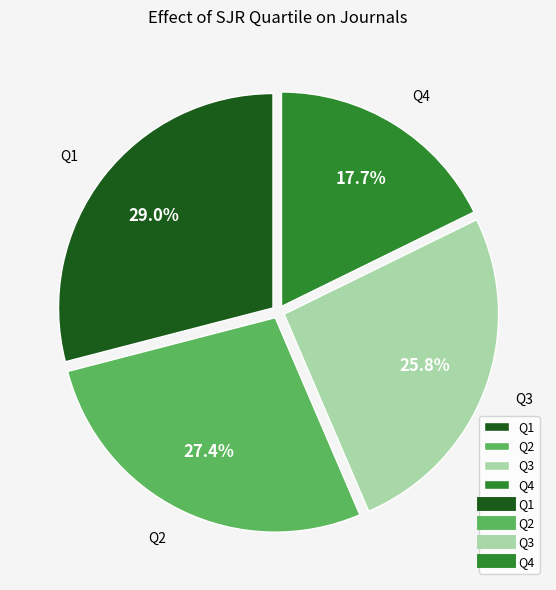

What percentage is the Q1 slice, to the nearest percent?

29%